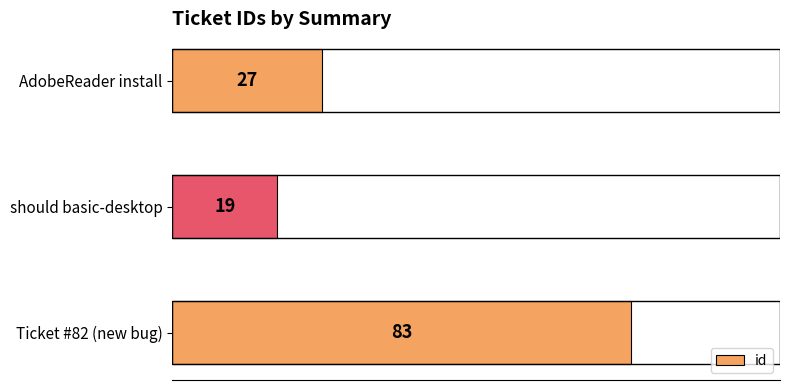

How many bars are there in total?

3